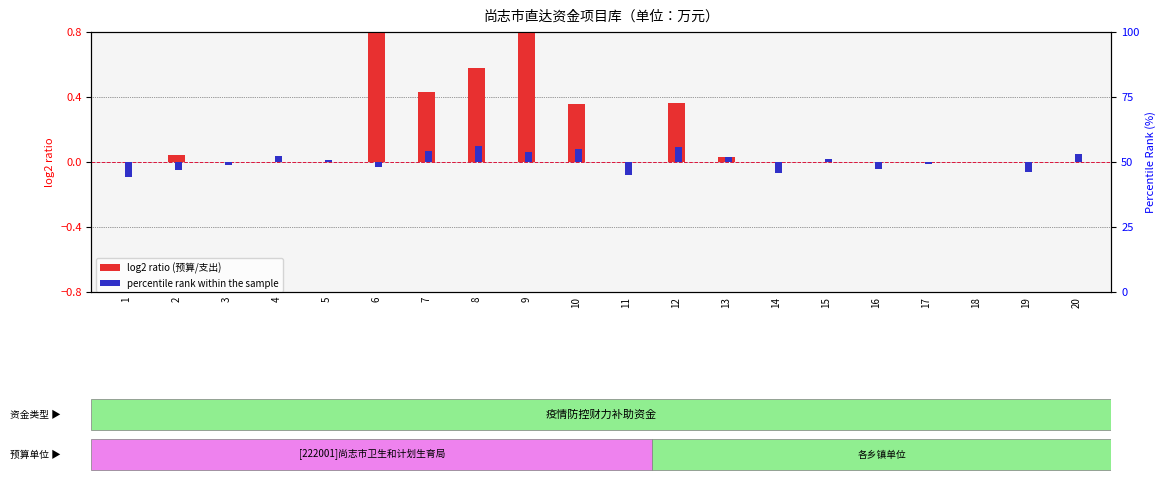

How many distinct data groups are displayed?

2